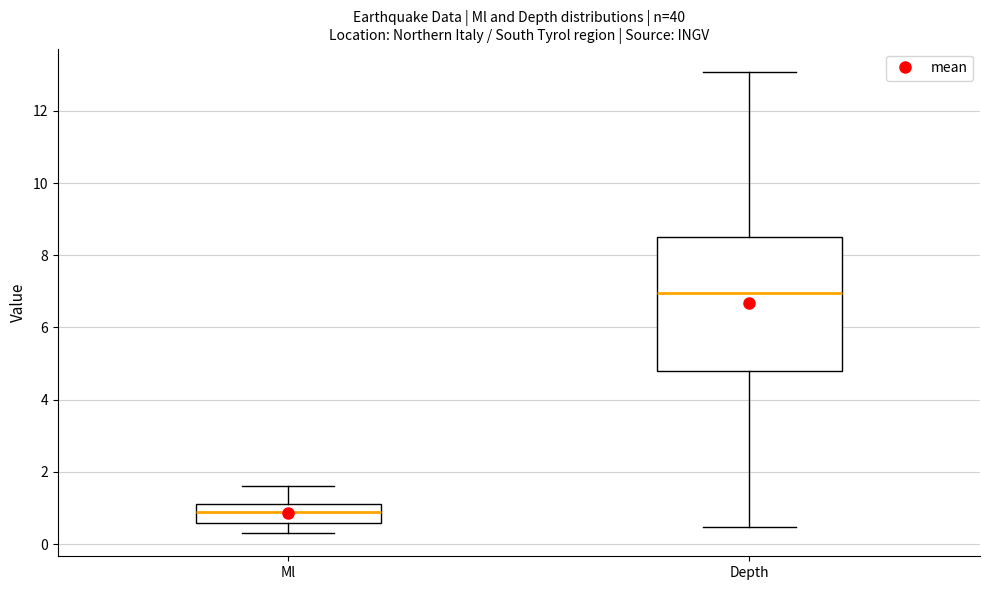

Reading left to right, transcribe this box plot: for each box, give where its median line is, the range the box spans, and where its two whiskers end, as read against the y-axis. The values are not printed on the chart, so give them approximately, as read against the axis.

Ml: median 1.0, box 0.6 to 1.2, whiskers 0.4 to 1.6
Depth: median 7.0, box 4.8 to 8.6, whiskers 0.4 to 13.0